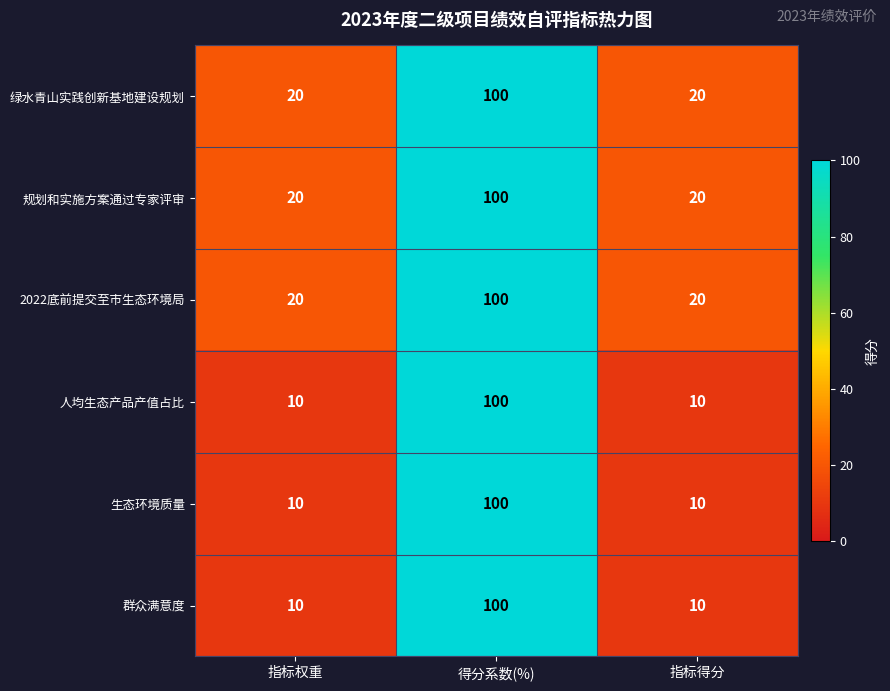

What is the greatest value displayed?

100